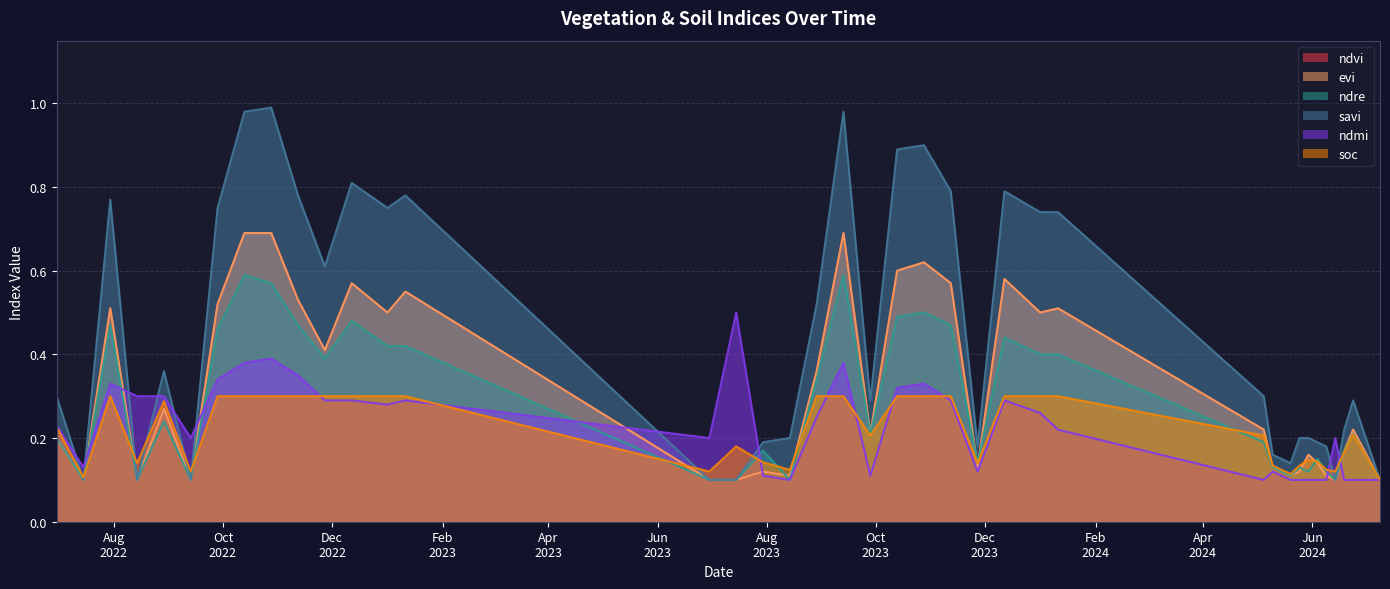

Rank the series at 04-06-2024 from highest to lowest value.

savi, ndre, soc, ndvi, evi, ndmi